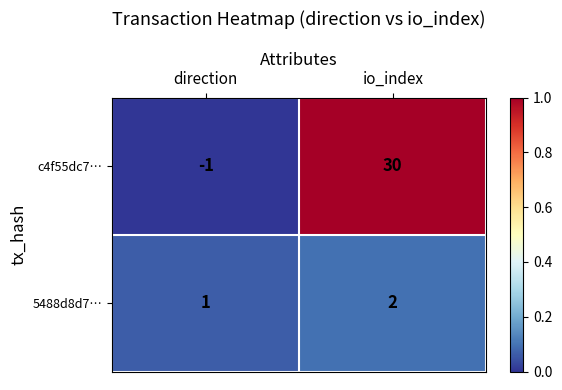

Reading right to left, transcribe all the data shown in this chart.

c4f55dc7…: 30	-1
5488d8d7…: 2	1